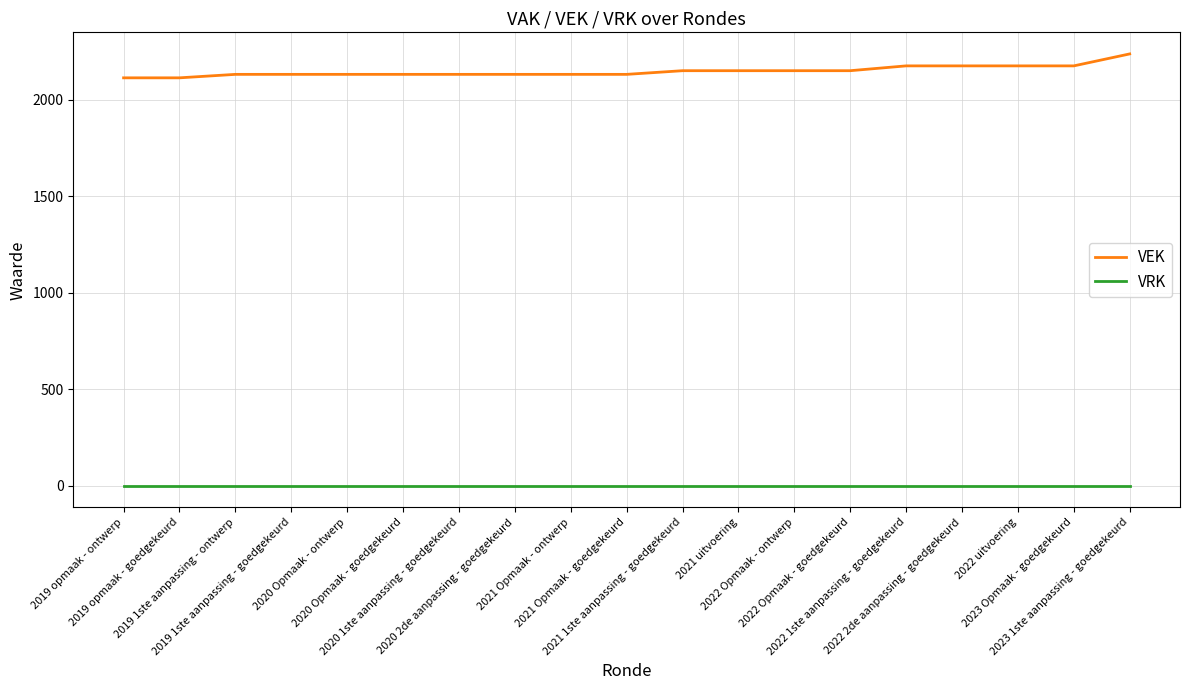

Reading right to left, transcribe all the data shown in this chart.

VEK: 2023 1ste aanpassing - goedgekeurd=2238	2023 Opmaak - goedgekeurd=2176	2022 uitvoering=2176	2022 2de aanpassing - goedgekeurd=2176	2022 1ste aanpassing - goedgekeurd=2176	2022 Opmaak - goedgekeurd=2151	2022 Opmaak - ontwerp=2151	2021 uitvoering=2151	2021 1ste aanpassing - goedgekeurd=2151	2021 Opmaak - goedgekeurd=2132	2021 Opmaak - ontwerp=2132	2020 2de aanpassing - goedgekeurd=2132	2020 1ste aanpassing - goedgekeurd=2132	2020 Opmaak - goedgekeurd=2132	2020 Opmaak - ontwerp=2132	2019 1ste aanpassing - goedgekeurd=2132	2019 1ste aanpassing - ontwerp=2132	2019 opmaak - goedgekeurd=2114	2019 opmaak - ontwerp=2114
VRK: 2023 1ste aanpassing - goedgekeurd=0	2023 Opmaak - goedgekeurd=0	2022 uitvoering=0	2022 2de aanpassing - goedgekeurd=0	2022 1ste aanpassing - goedgekeurd=0	2022 Opmaak - goedgekeurd=0	2022 Opmaak - ontwerp=0	2021 uitvoering=0	2021 1ste aanpassing - goedgekeurd=0	2021 Opmaak - goedgekeurd=0	2021 Opmaak - ontwerp=0	2020 2de aanpassing - goedgekeurd=0	2020 1ste aanpassing - goedgekeurd=0	2020 Opmaak - goedgekeurd=0	2020 Opmaak - ontwerp=0	2019 1ste aanpassing - goedgekeurd=0	2019 1ste aanpassing - ontwerp=0	2019 opmaak - goedgekeurd=0	2019 opmaak - ontwerp=0